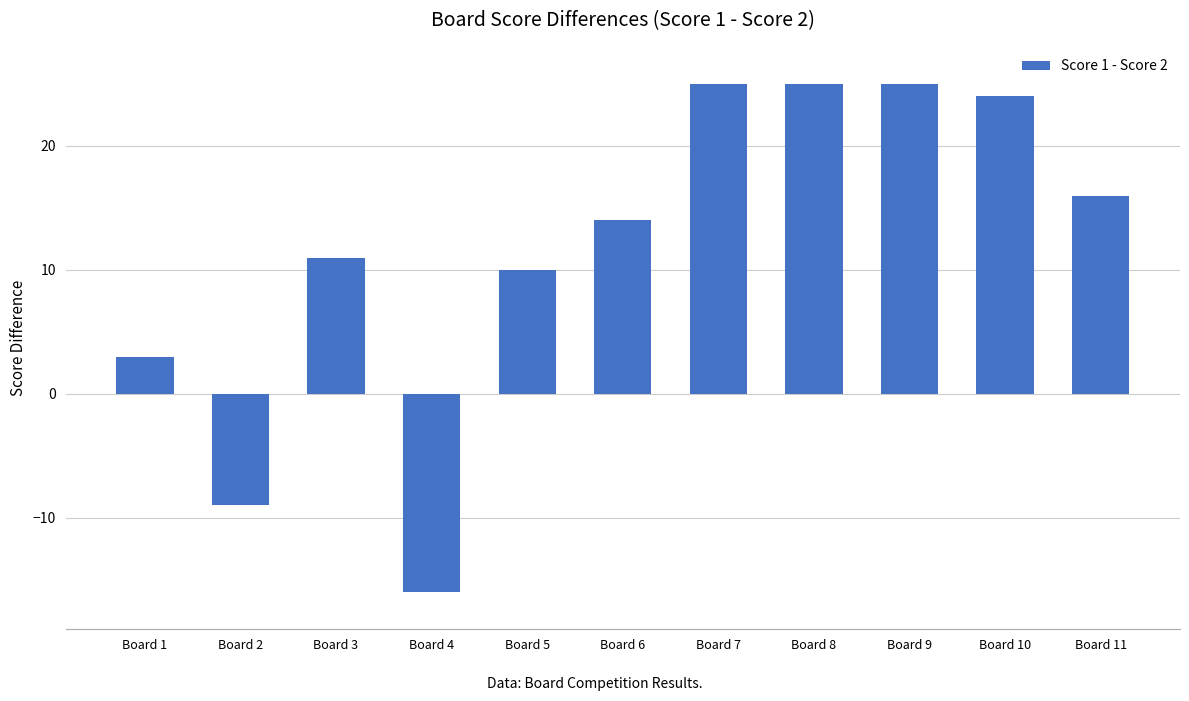

How many values are below zero?

2